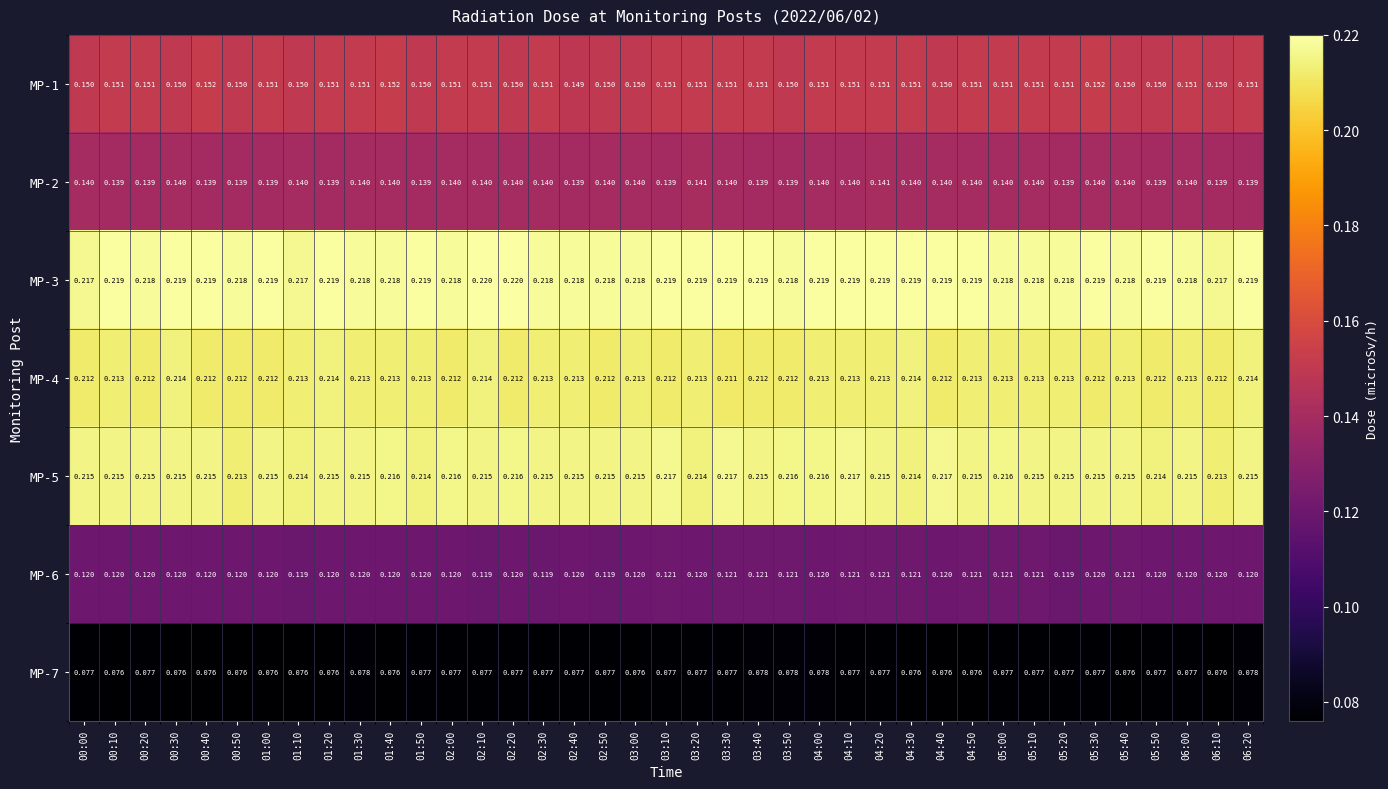

Which series has the largest total across all categories?

MP-3